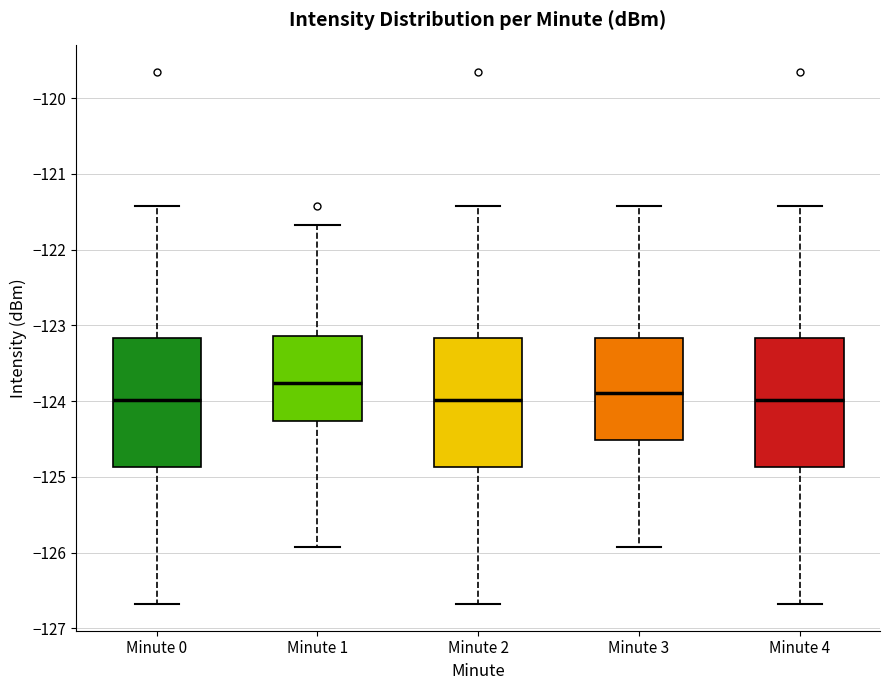

Reading left to right, read every box against the y-axis: the position of its median line, the range the box covers, and the ends of its whiskers. The values are not printed on the chart, so give them approximately, as read against the axis.

Minute 0: median -124.0, box -124.9 to -123.2, whiskers -126.7 to -121.4
Minute 1: median -123.8, box -124.3 to -123.1, whiskers -125.9 to -121.7
Minute 2: median -124.0, box -124.9 to -123.2, whiskers -126.7 to -121.4
Minute 3: median -123.9, box -124.5 to -123.2, whiskers -125.9 to -121.4
Minute 4: median -124.0, box -124.9 to -123.2, whiskers -126.7 to -121.4